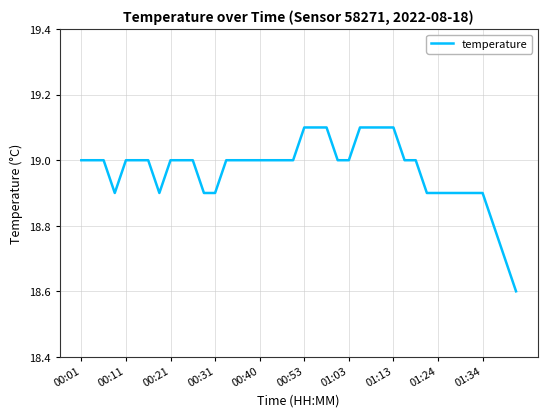

How many categories are shown in the chart?

40